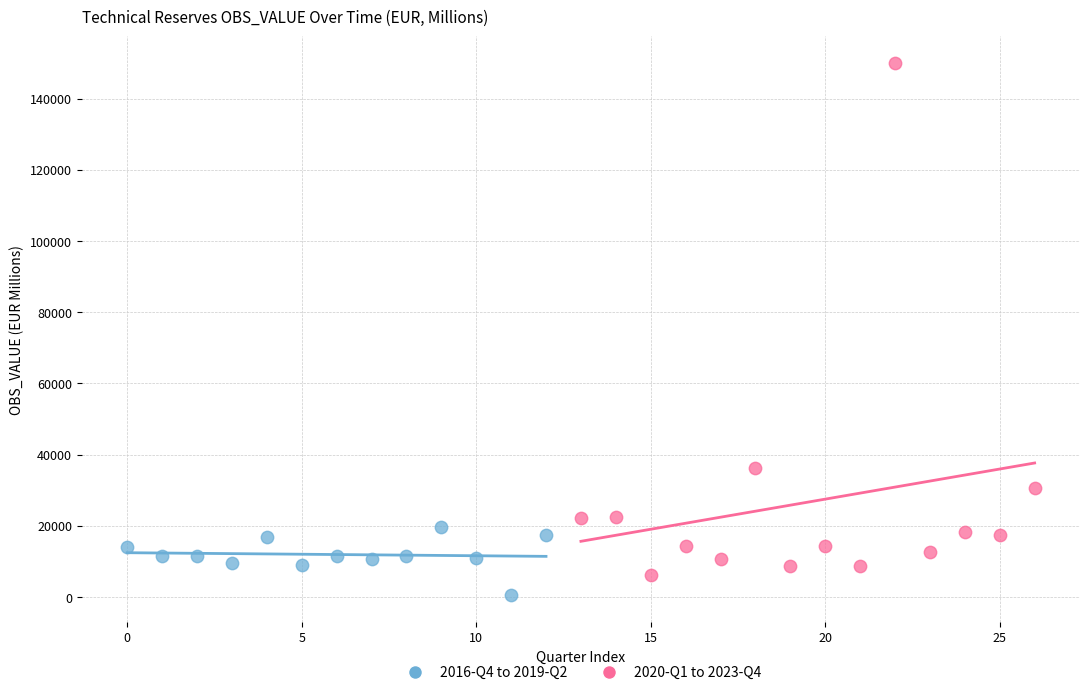

Which series contains the highest Y value?

2020-Q1 to 2023-Q4